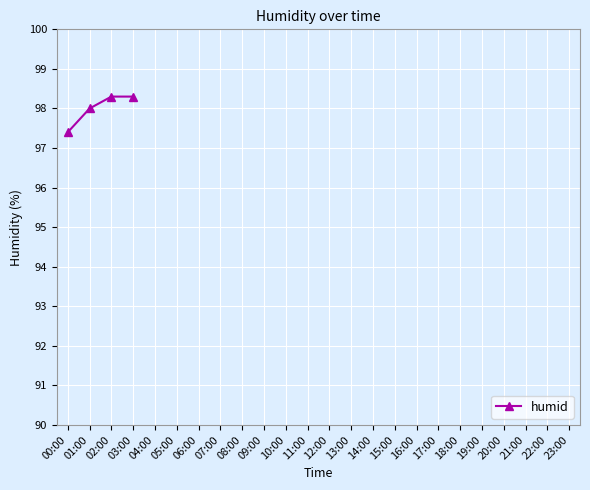

What is the sum of all values?

392.0